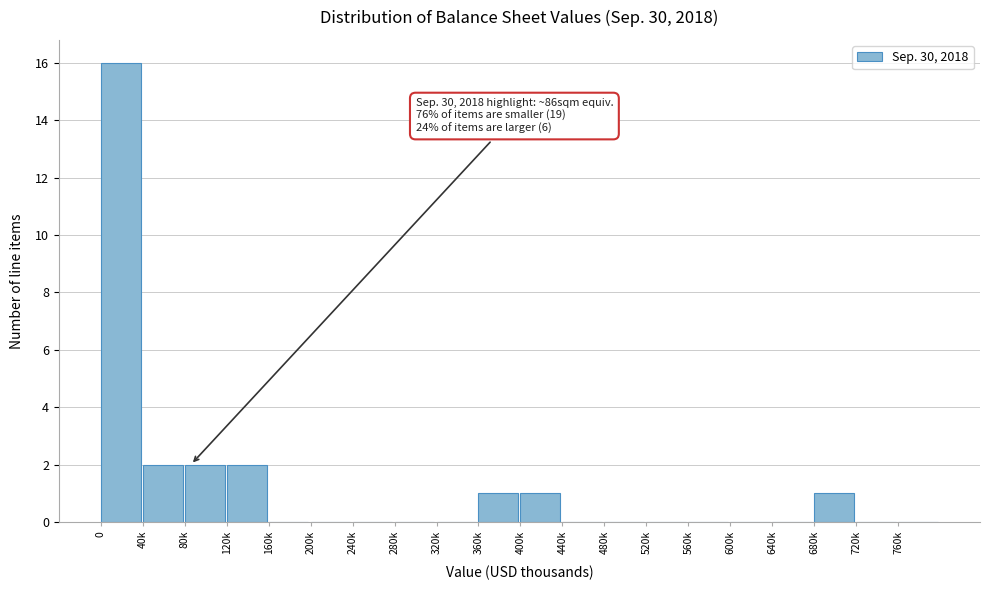

Reading right to left, list all the values displayed in this chart.

760k=0	720k=0	680k=1	640k=0	600k=0	560k=0	520k=0	480k=0	440k=0	400k=1	360k=1	320k=0	280k=0	240k=0	200k=0	160k=0	120k=2	80k=2	40k=2	0=16